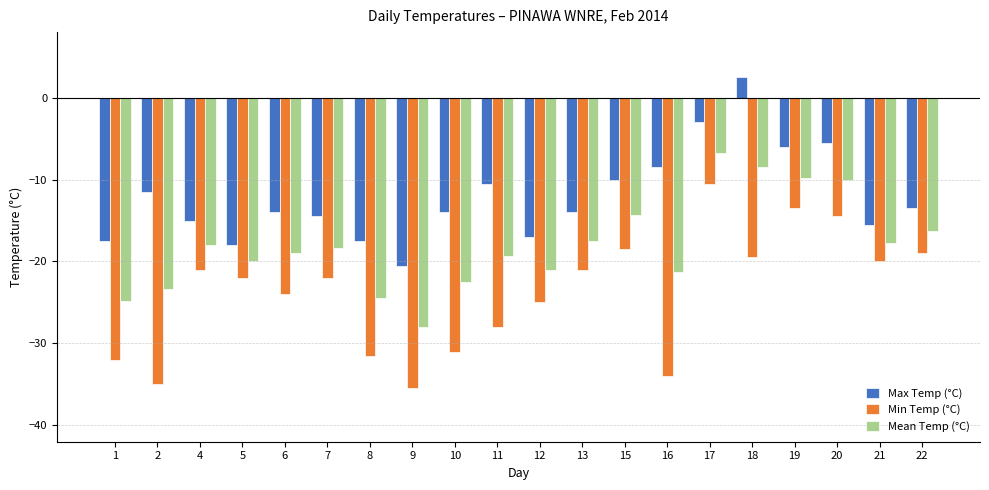

What is the approximate value of Max Temp (°C) at 15?

-10.0